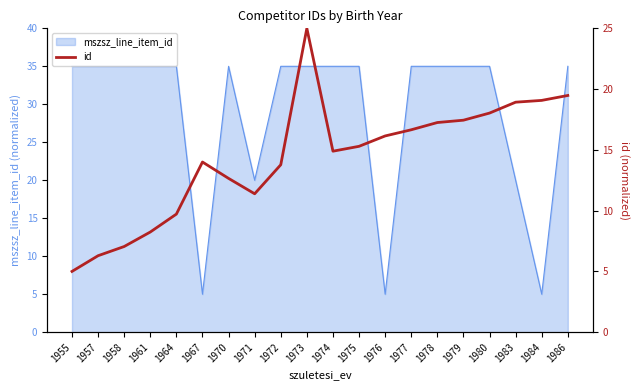

Where is the data nearest to the value 15?

1974